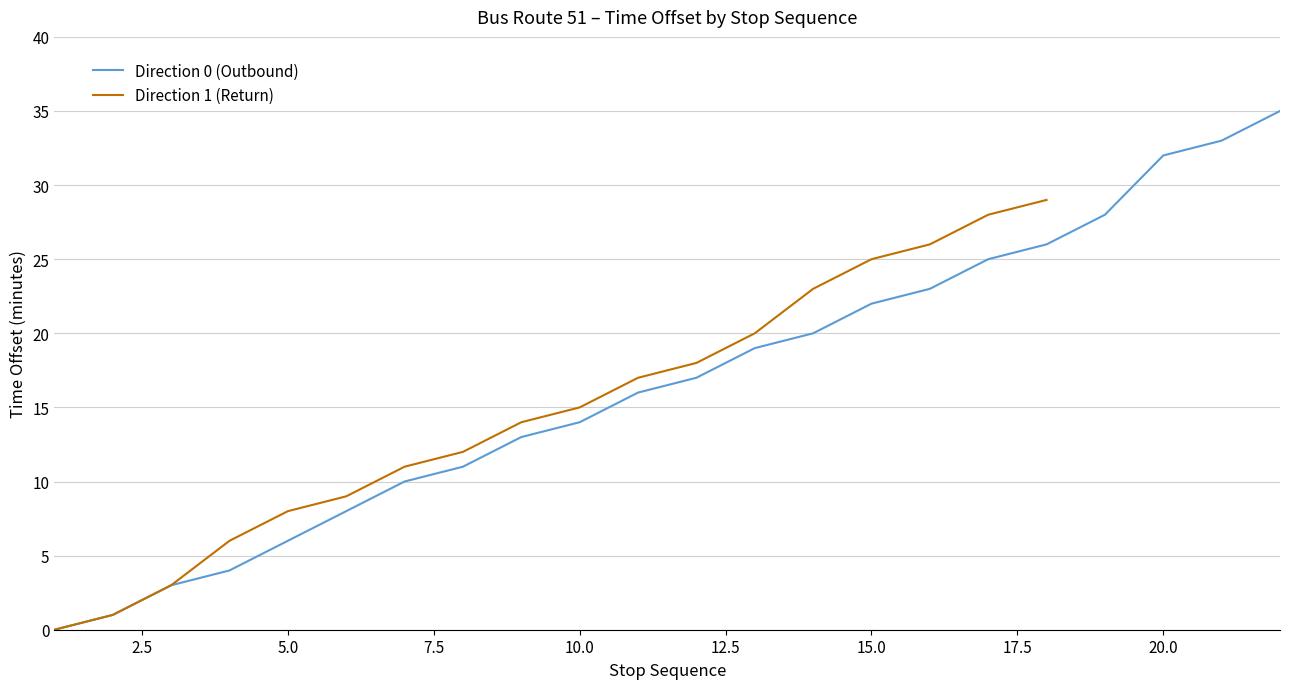

How many values are above zero?

21